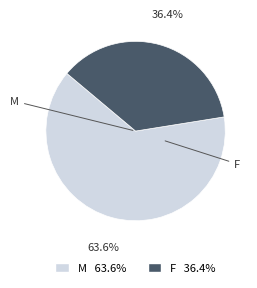

Which slice is the largest?

M